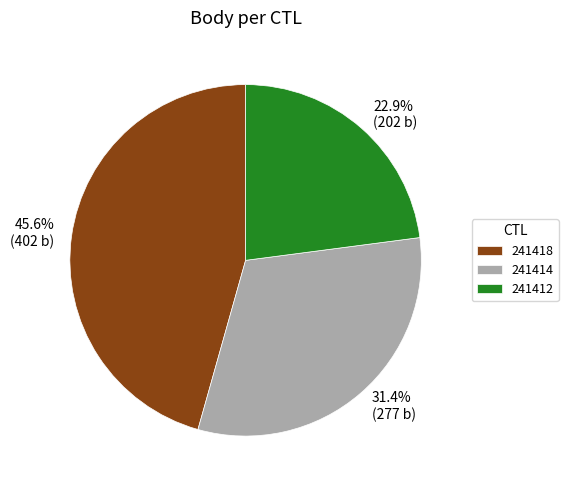

To the nearest percent, what percentage of the pie is 241412?

23%